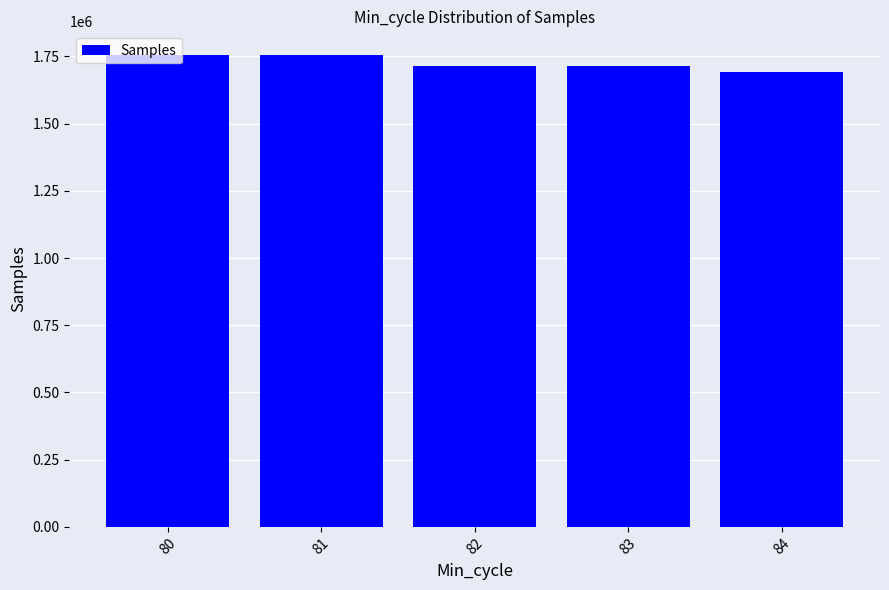

What is the difference between the values at 82 and 80?

39004.8